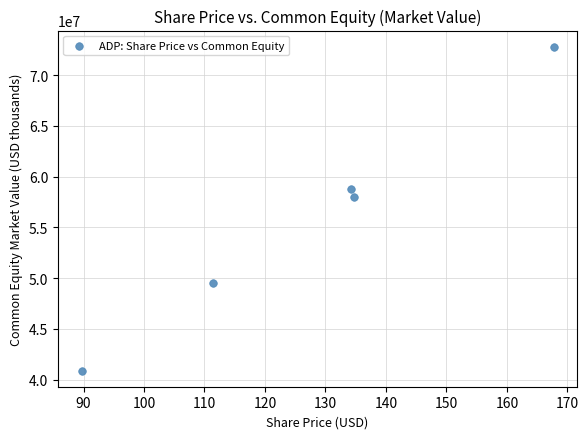

What Y value in the scatter plot is closest to 56845309?

57946438